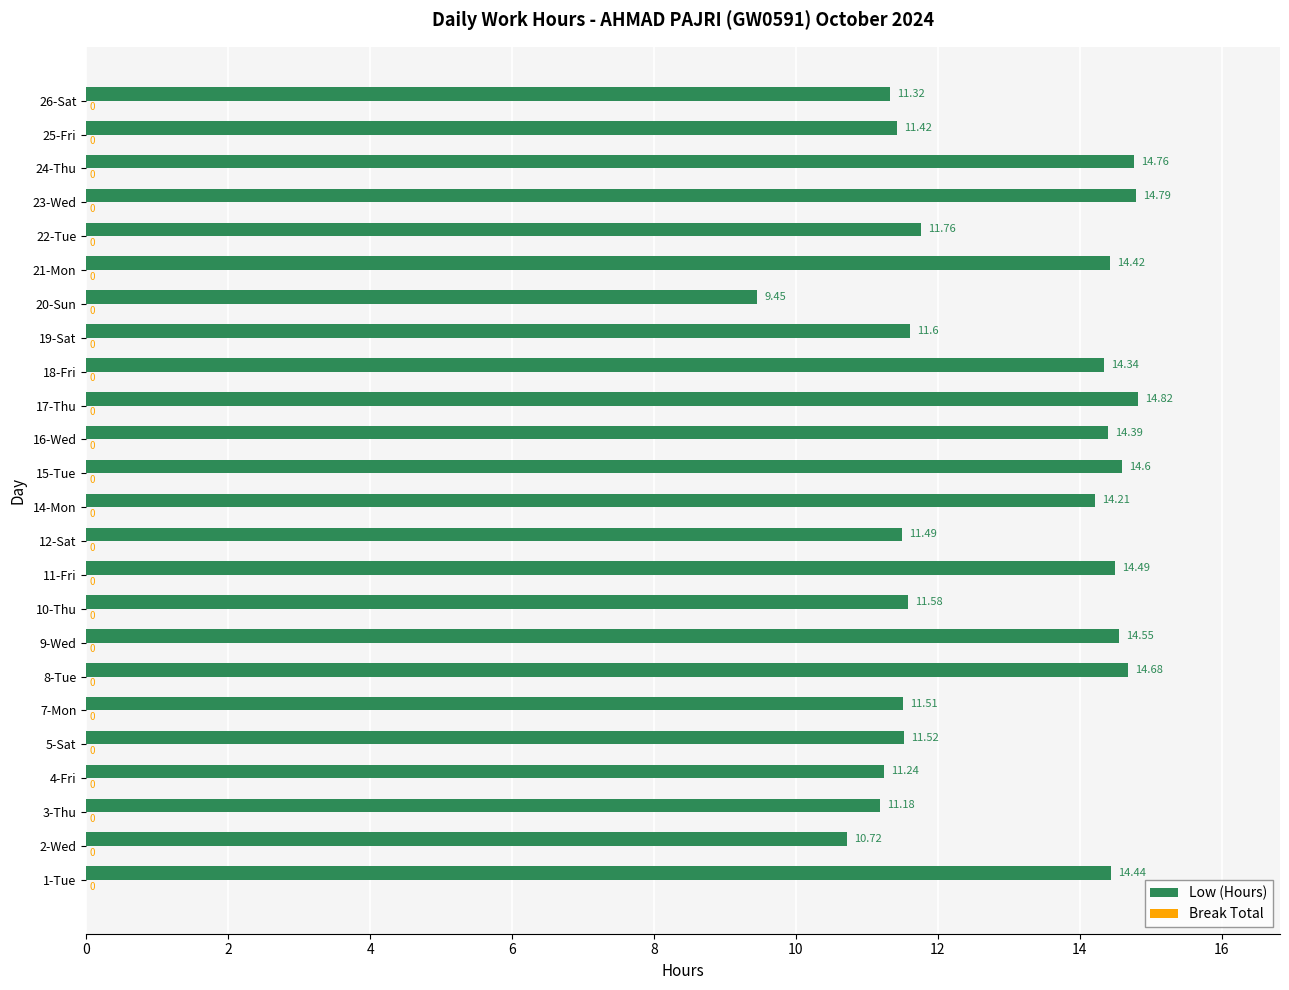

Approximately how many times larger is the value at 5-Sat compared to 15-Tue?

0.8